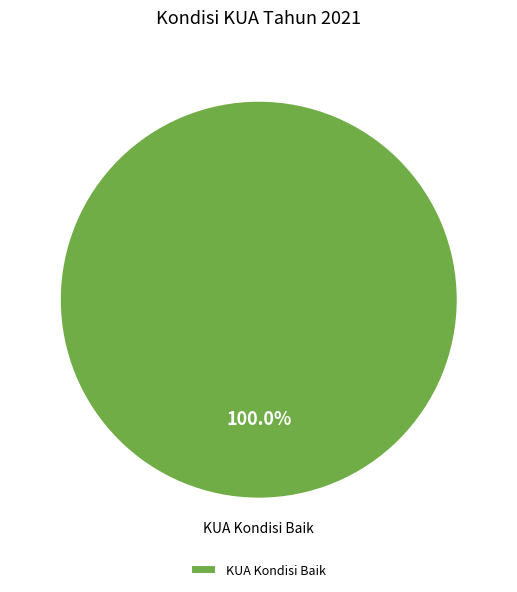

Rank the categories by value from highest to lowest.

KUA Kondisi Baik